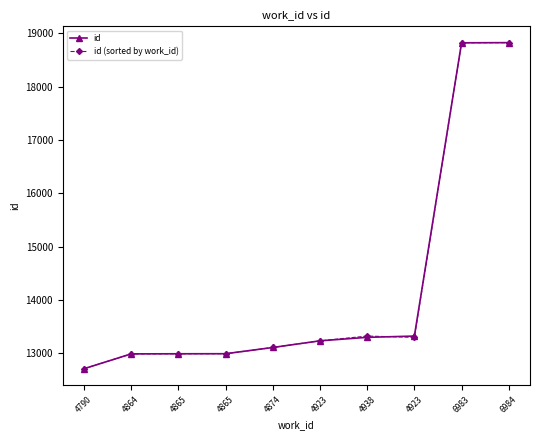

What are all the series names shown in the legend?

id, id (sorted by work_id)